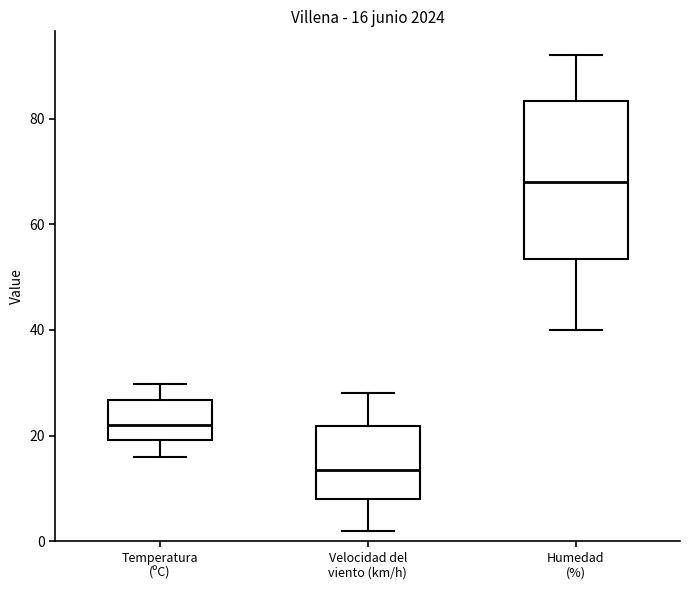

Which box's median line is the highest?

Humedad (%)